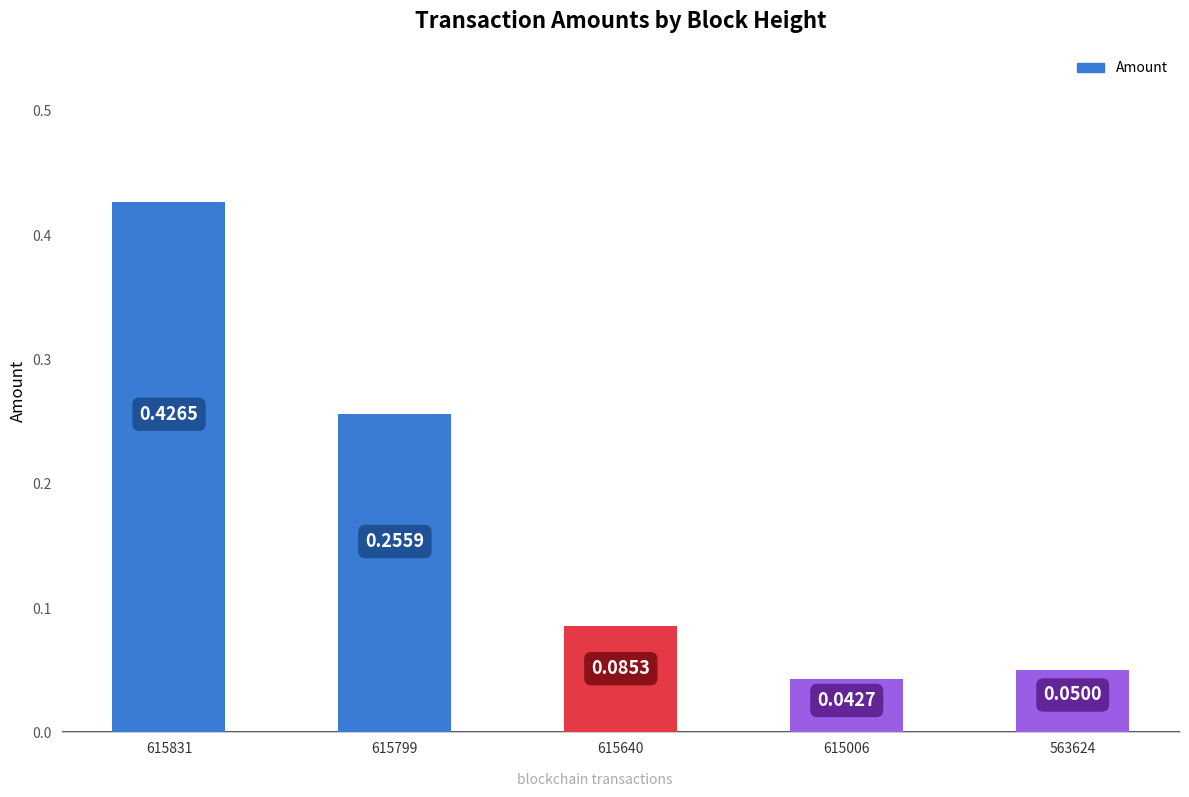

List the labels in order of value, smallest first.

615006, 563624, 615640, 615799, 615831